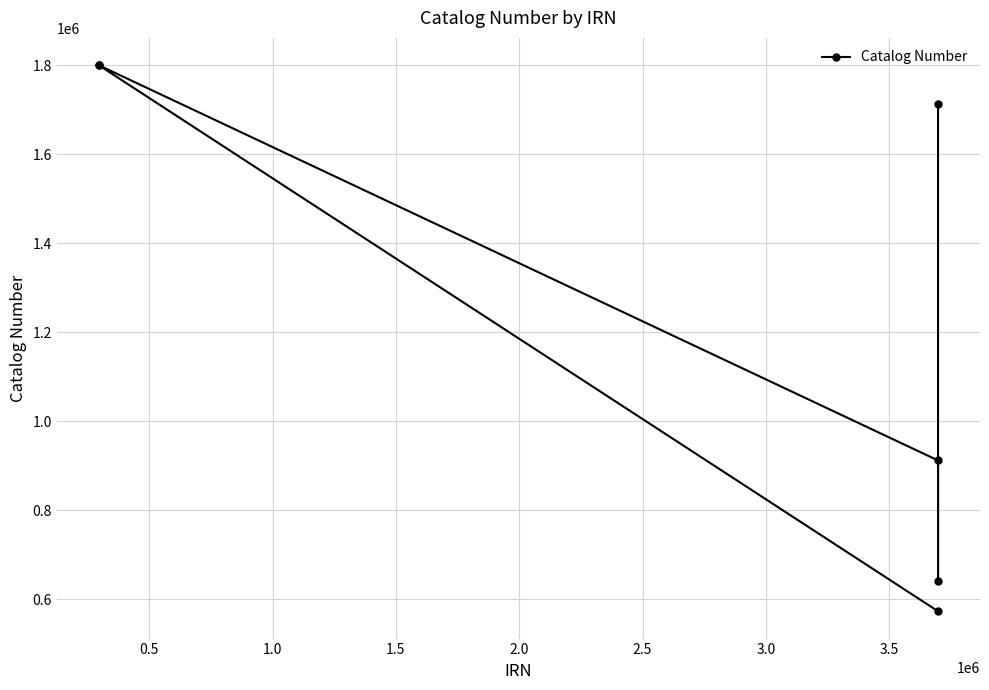

Does the chart have visible grid lines?

Yes